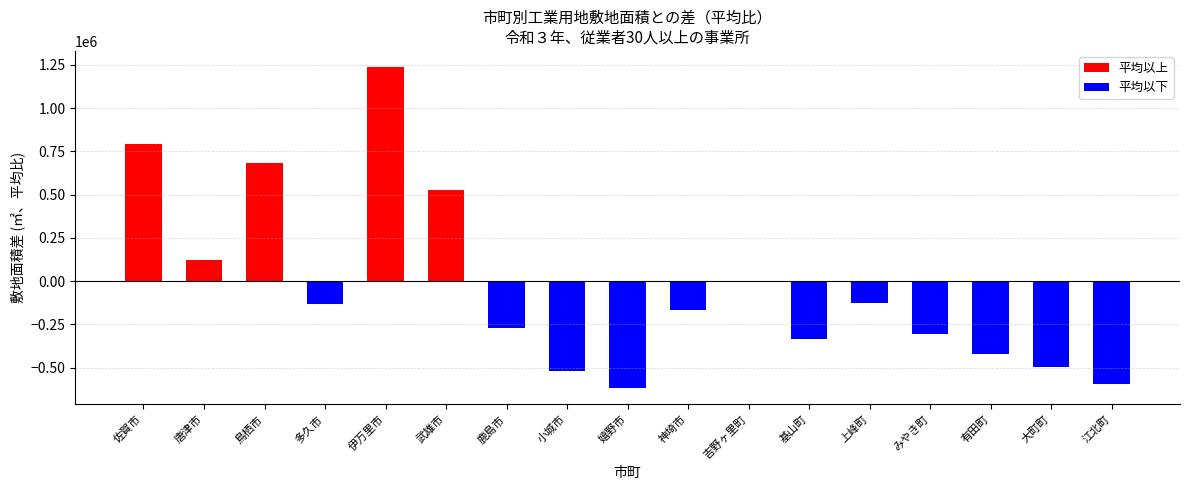

At which category does the chart reach its peak across all series?

伊万里市